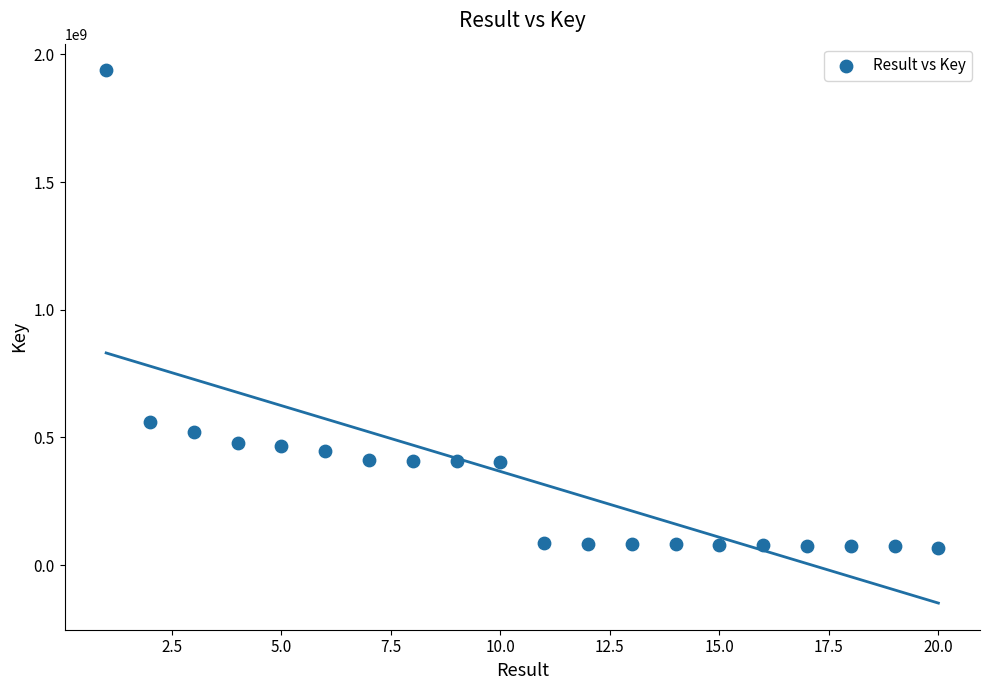

What is the range of Y values (max minus min)?

1870695451